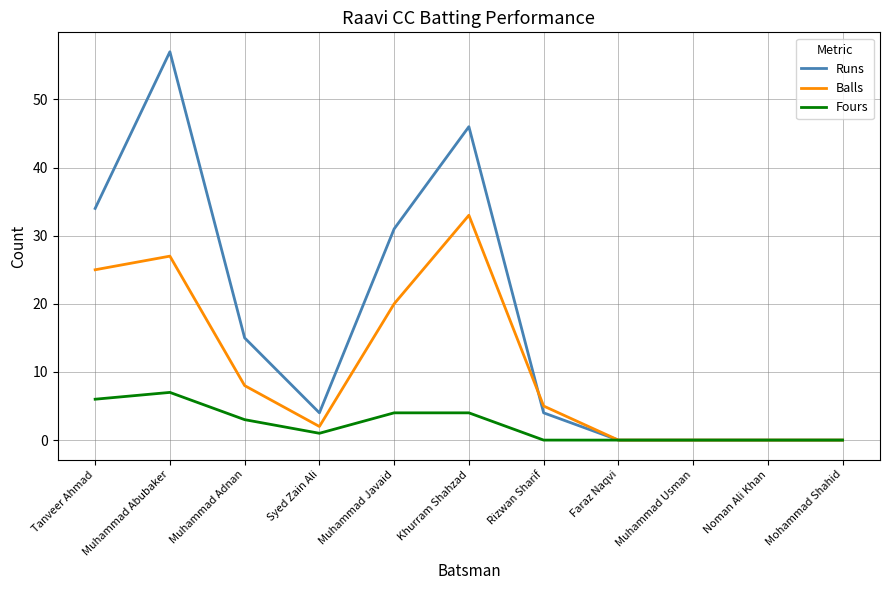

Which category has the highest value in the Balls series?

Khurram Shahzad